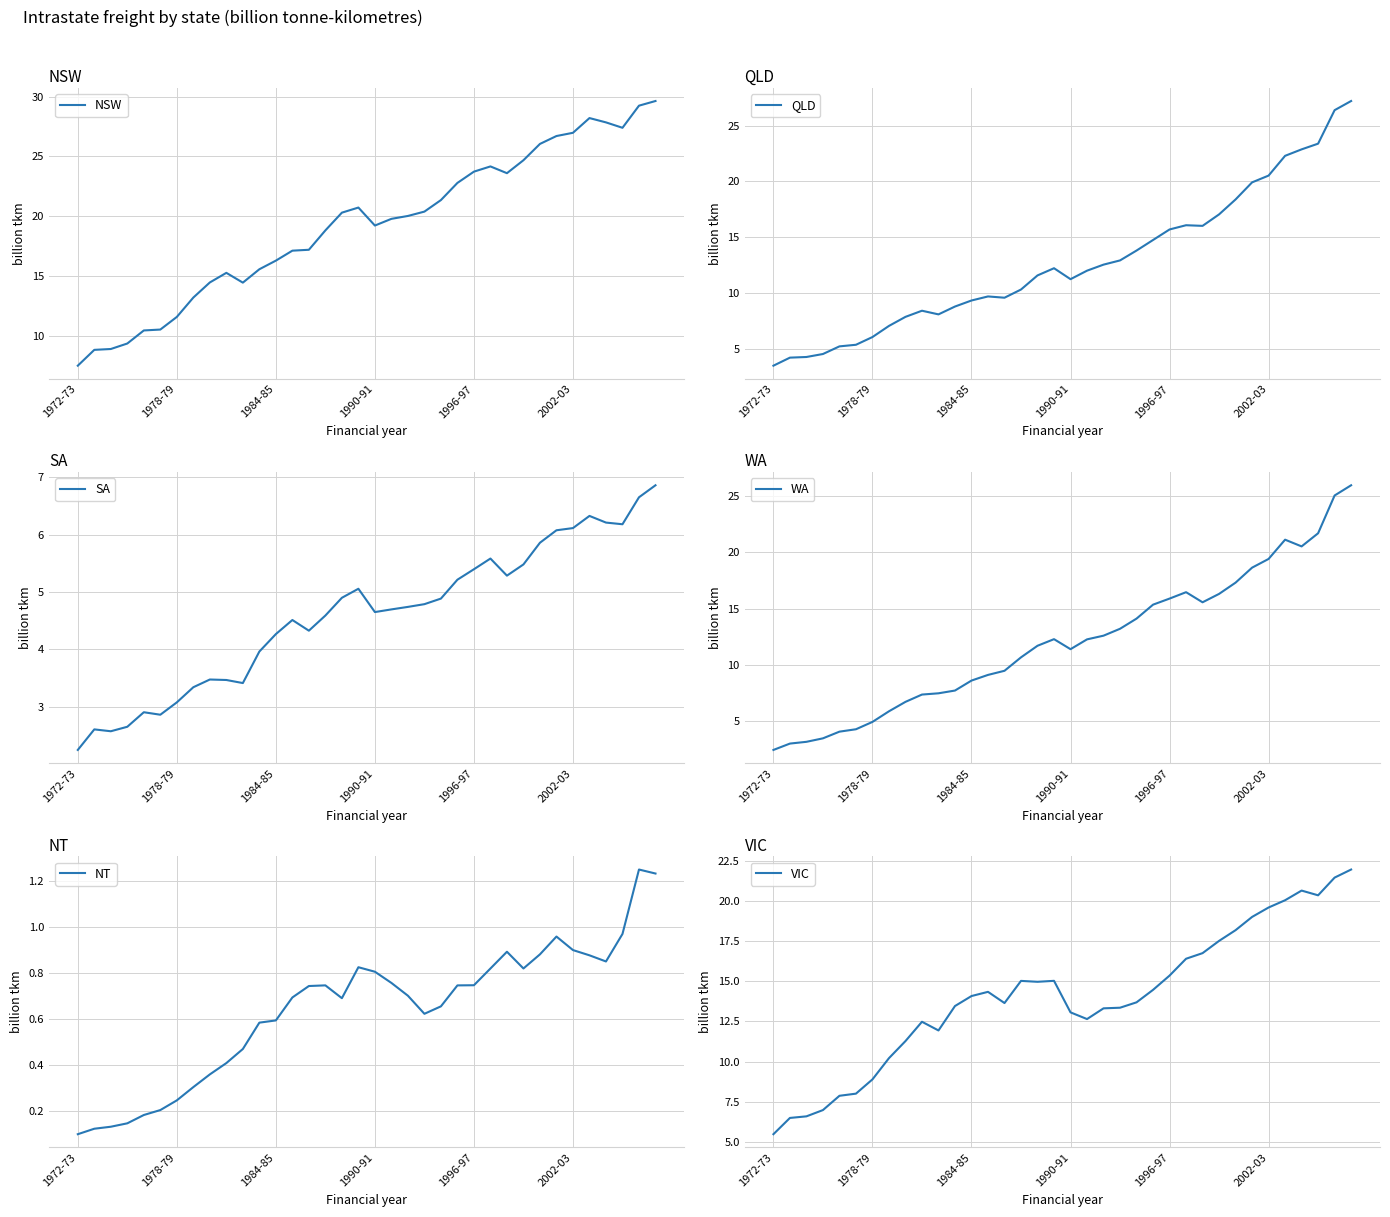

True or false: WA has more than 2 interior local peaks.

True